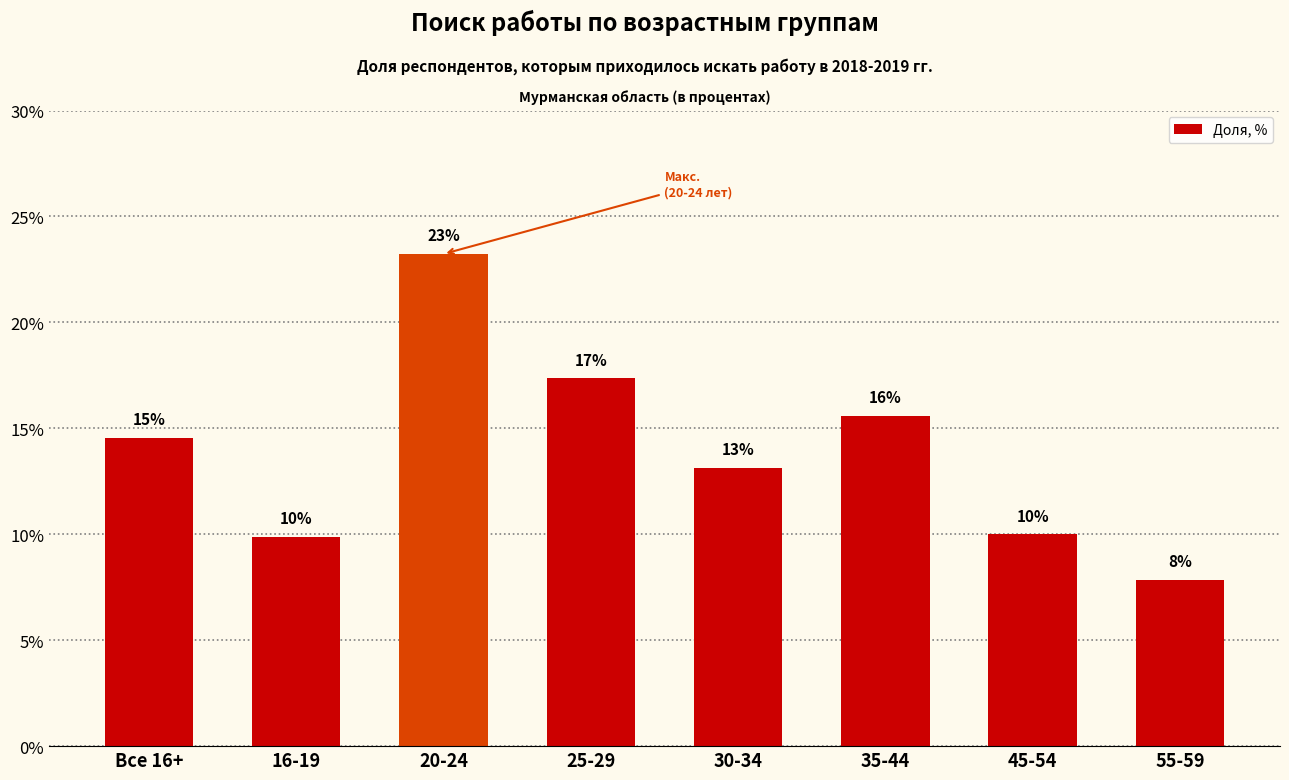

How many bars are there in total?

8